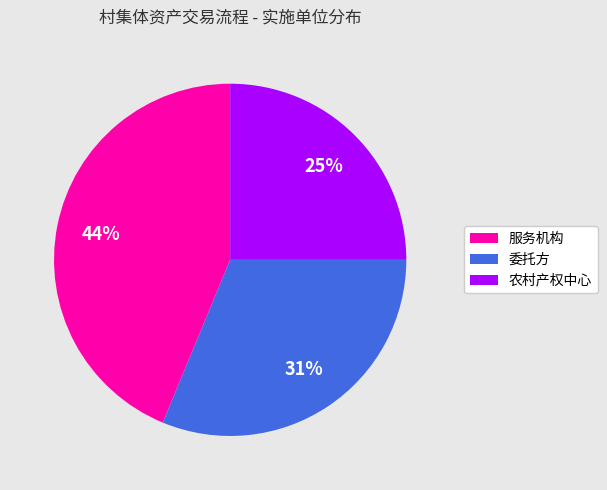

Does 委托方 account for over 50% of the chart?

No